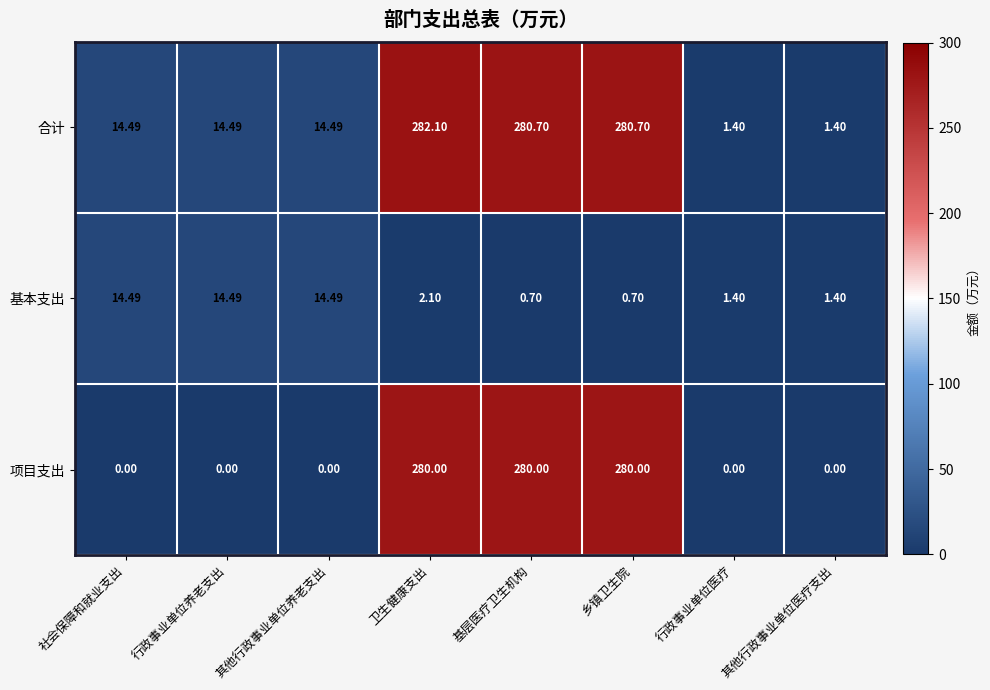

Which category has the highest value across all series?

卫生健康支出